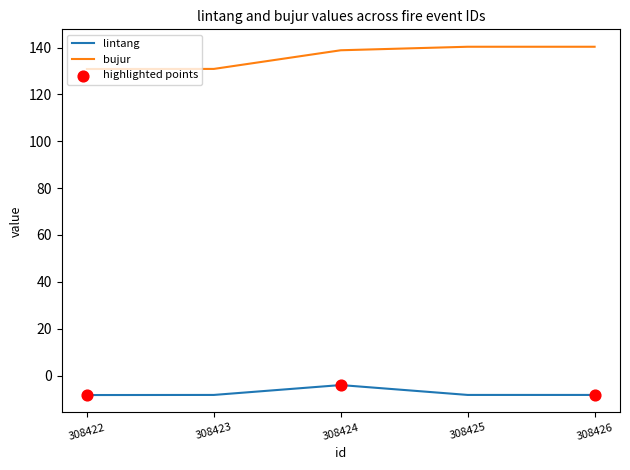

What is the difference between the highest and lowest values at 308422?

139.2